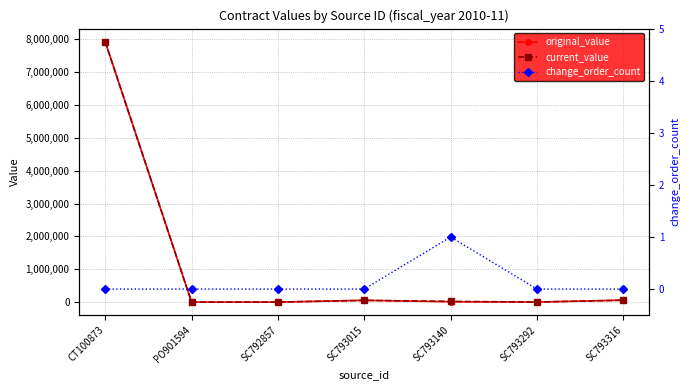

True or false: original_value and change_order_count intersect in this chart.

False